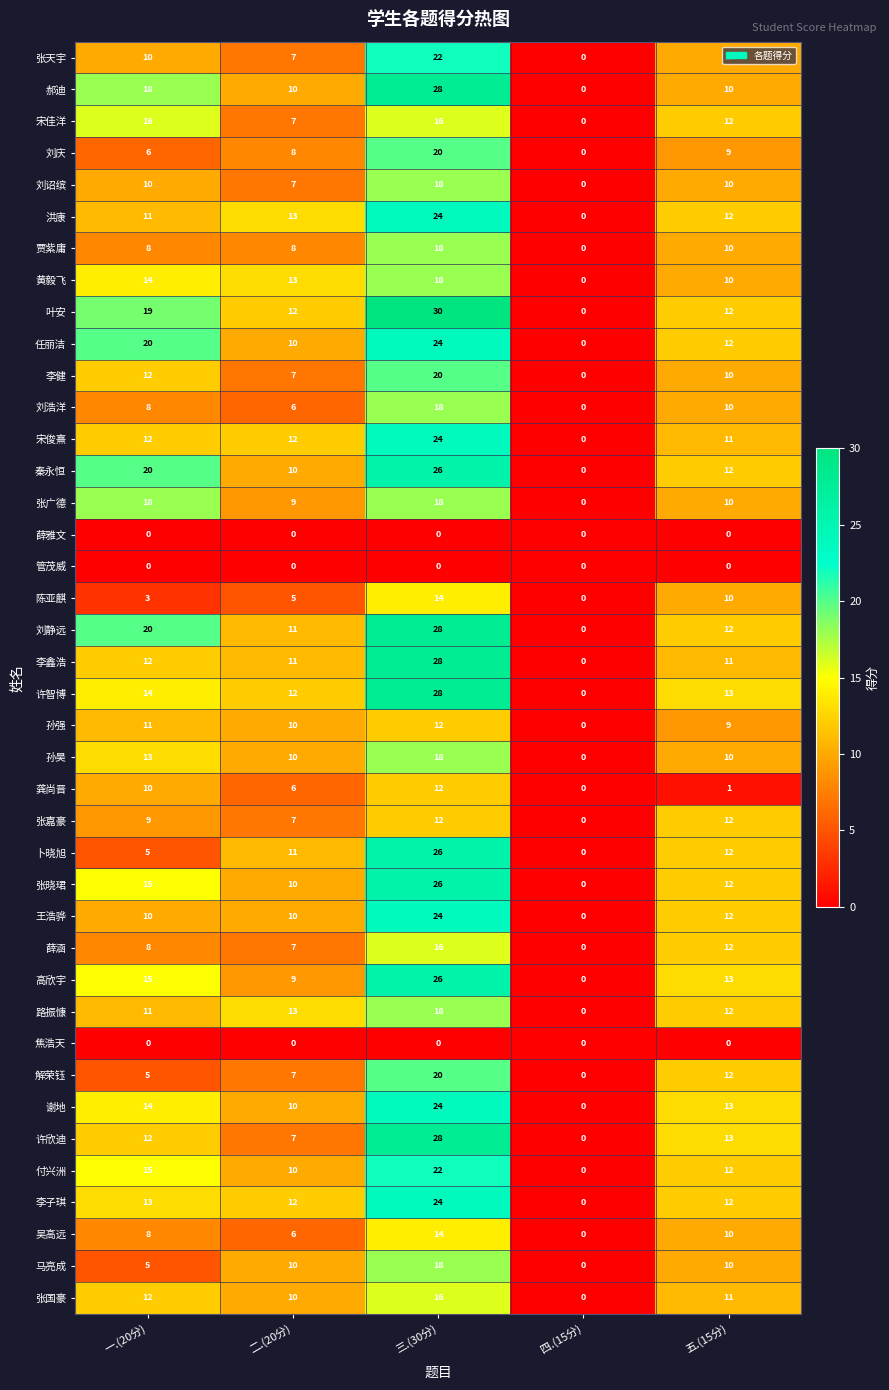

At which category is the sum across all series the highest?

三.(30分)